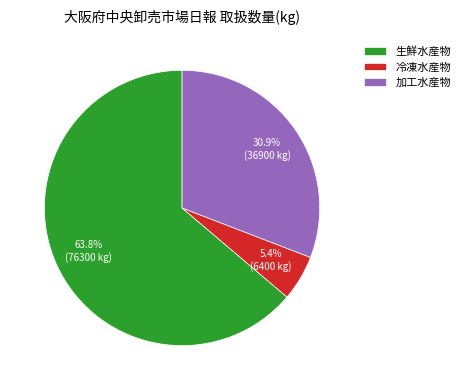

To the nearest percent, what percentage of the pie is 生鮮水産物?

64%